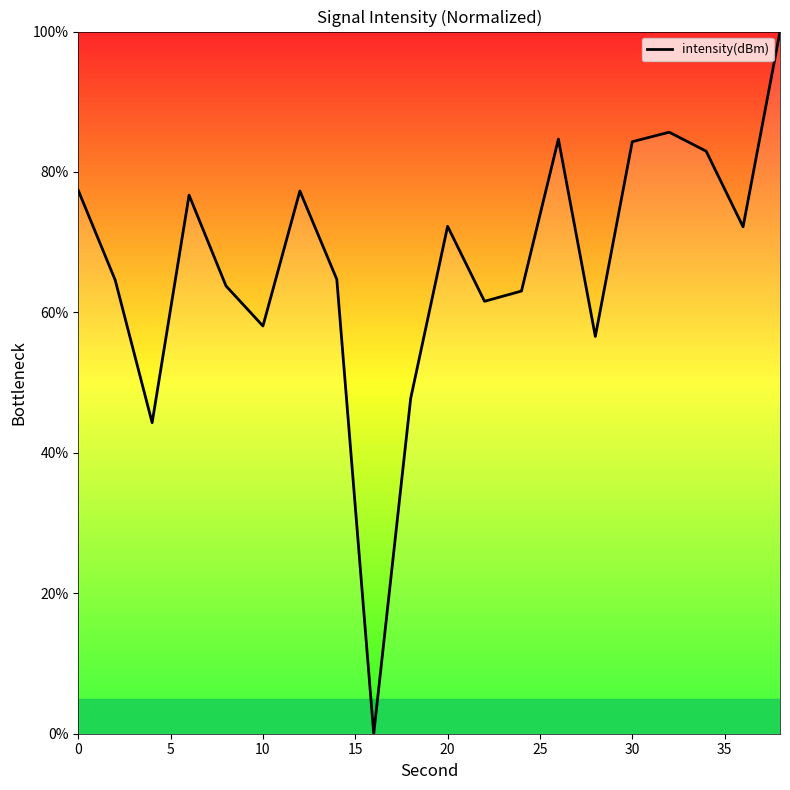

What is the greatest value displayed?

100.0